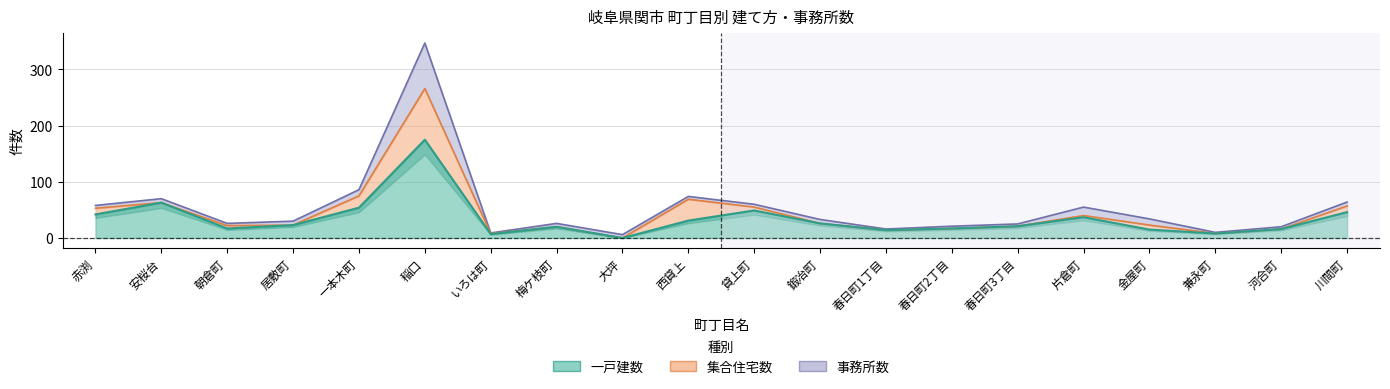

Which series changed the most between 一本木町 and 梅ケ枝町?

一戸建数